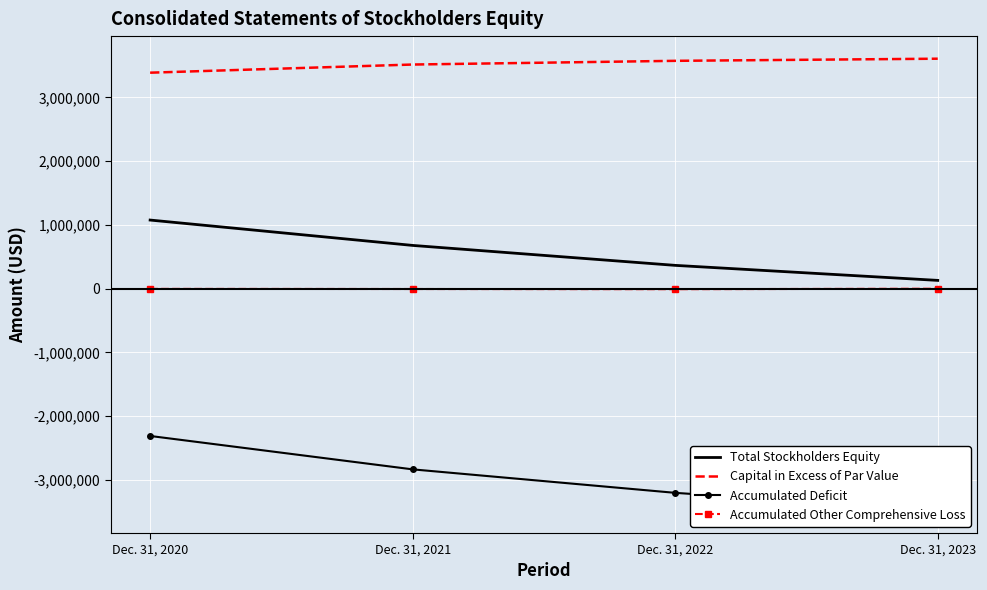

True or false: Accumulated Deficit has more than 1 interior local peaks.

False